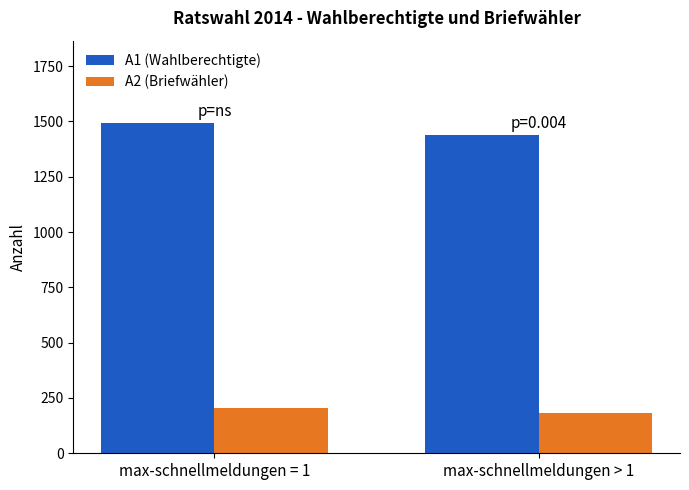

How many values in the A1 (Wahlberechtigte) series exceed 1491?

1